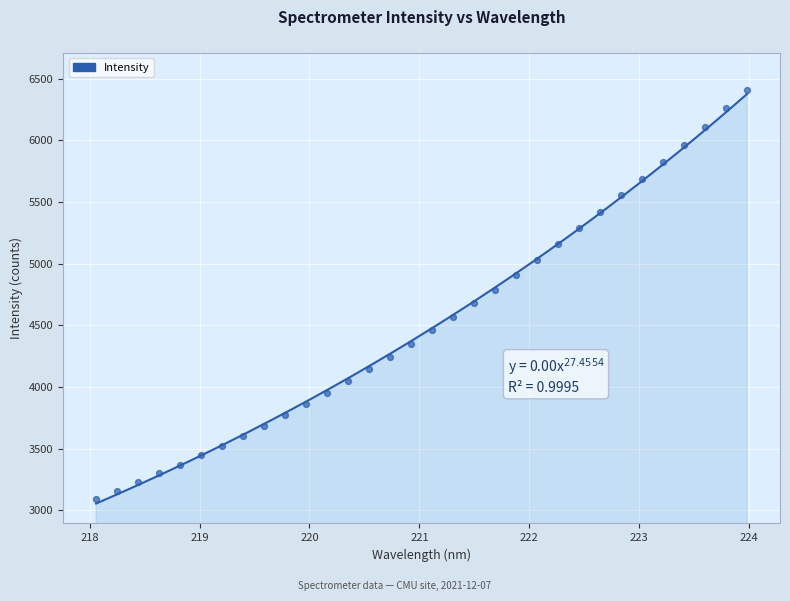

What is the range of X values (max minus min)?

5.9